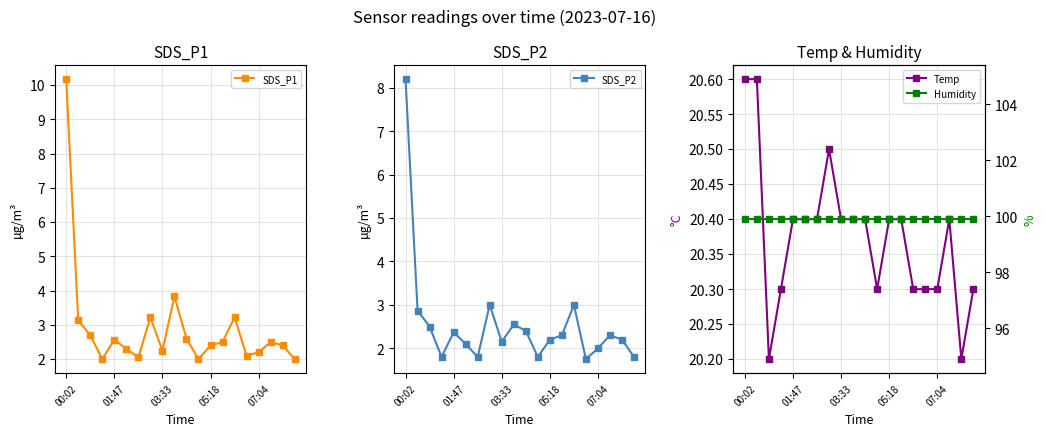

True or false: SDS_P2 has more than 0 interior local peaks.

True